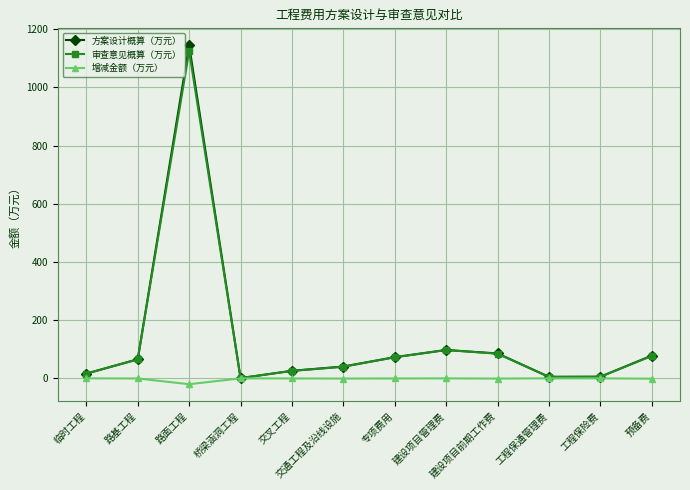

What position from the left is 工程保险费?

11